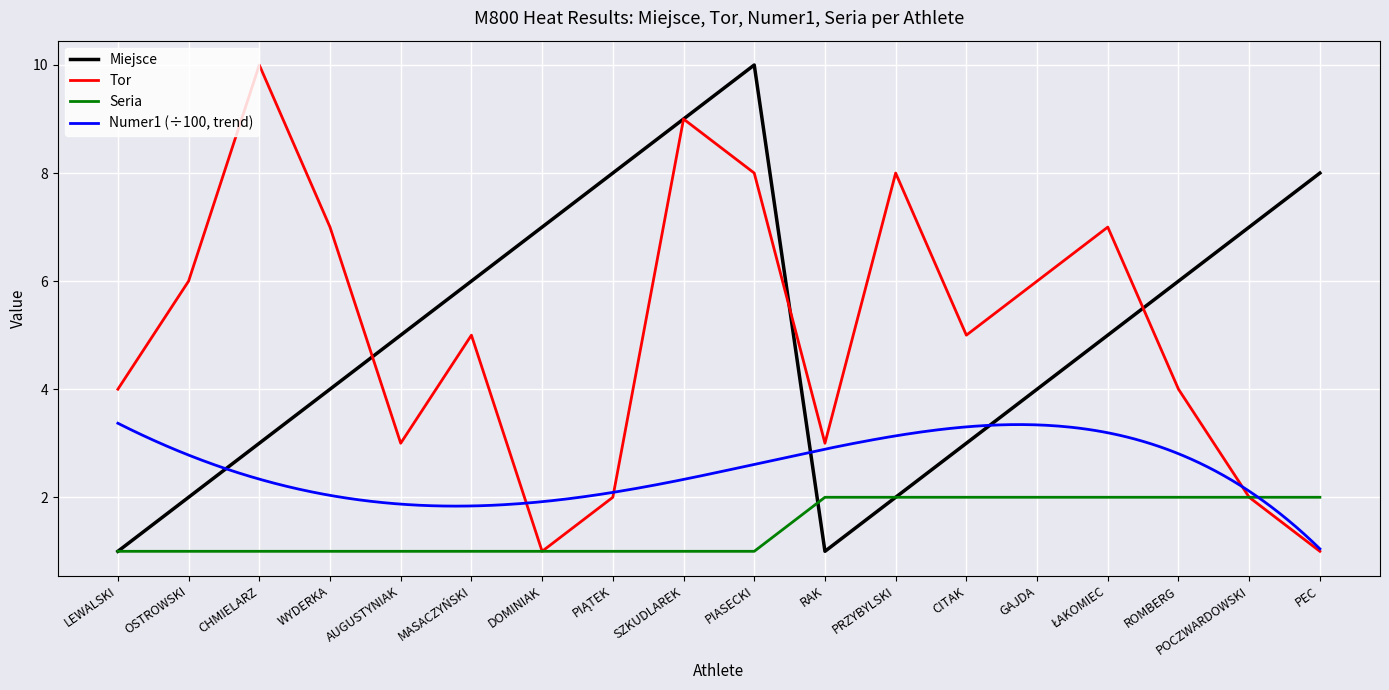

True or false: Seria and Tor cross at least once.

False